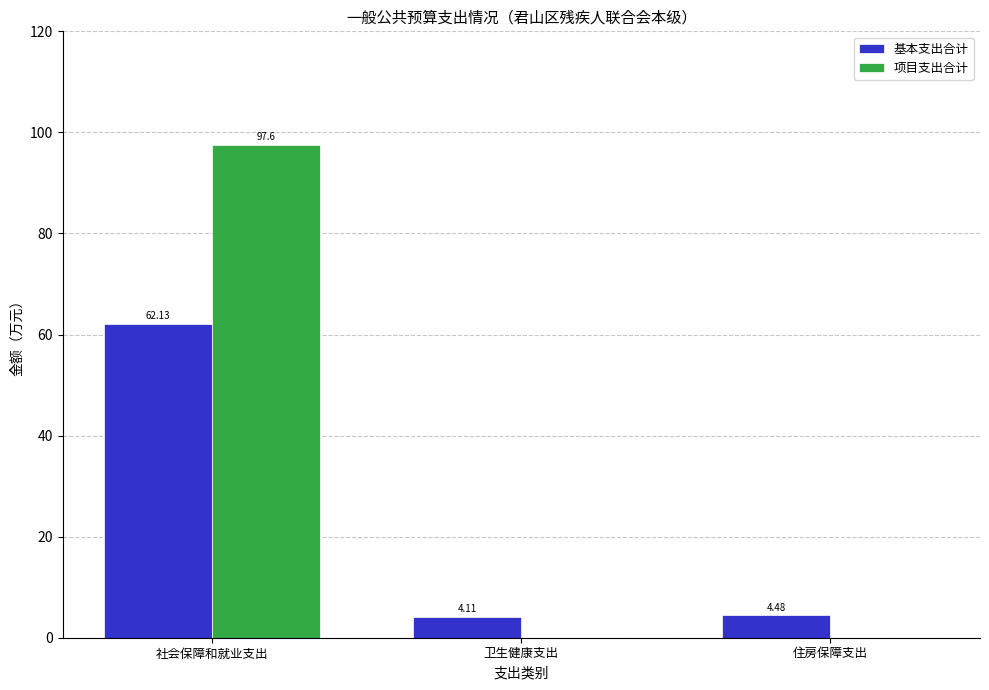

What is the sum of all 项目支出合计 values?

97.6